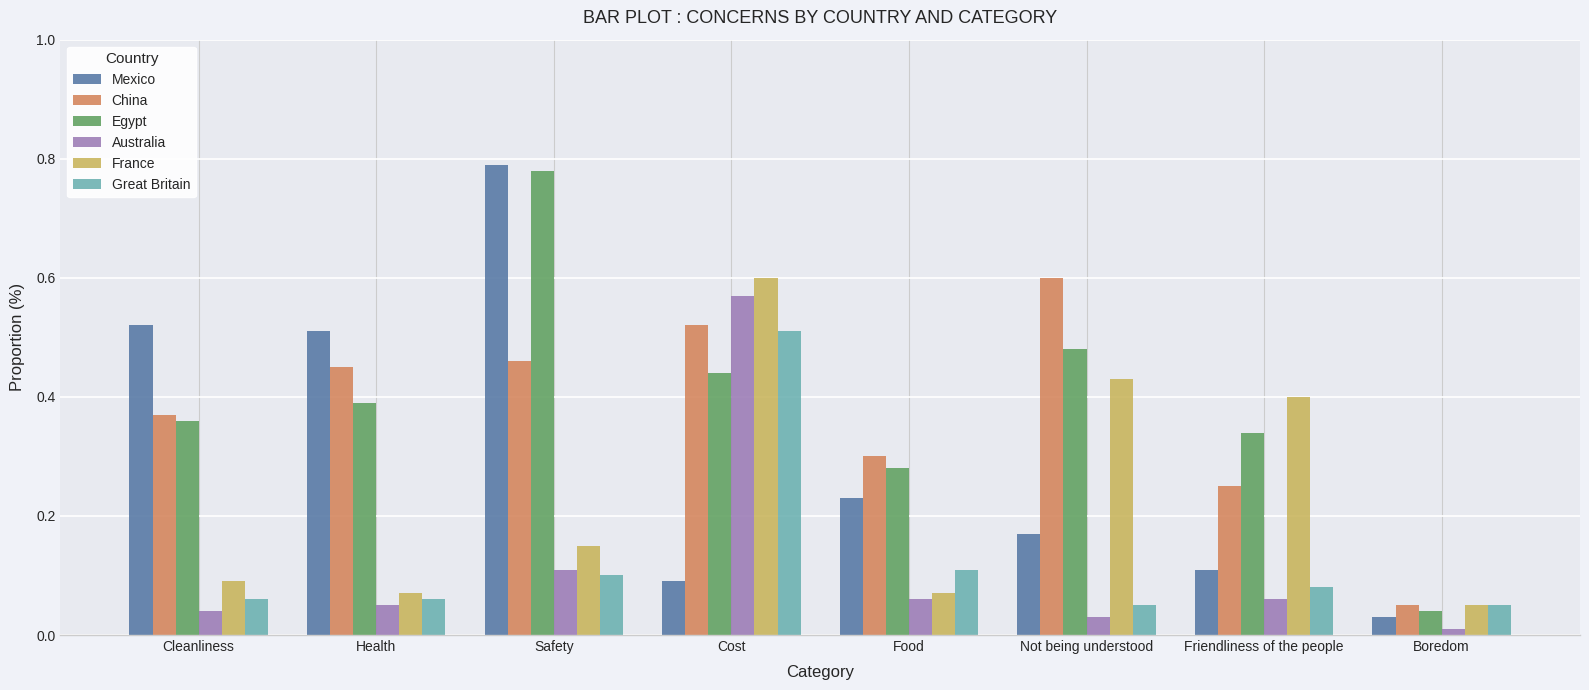

Is it true that Great Britain equals 0.0 at Cleanliness?

False